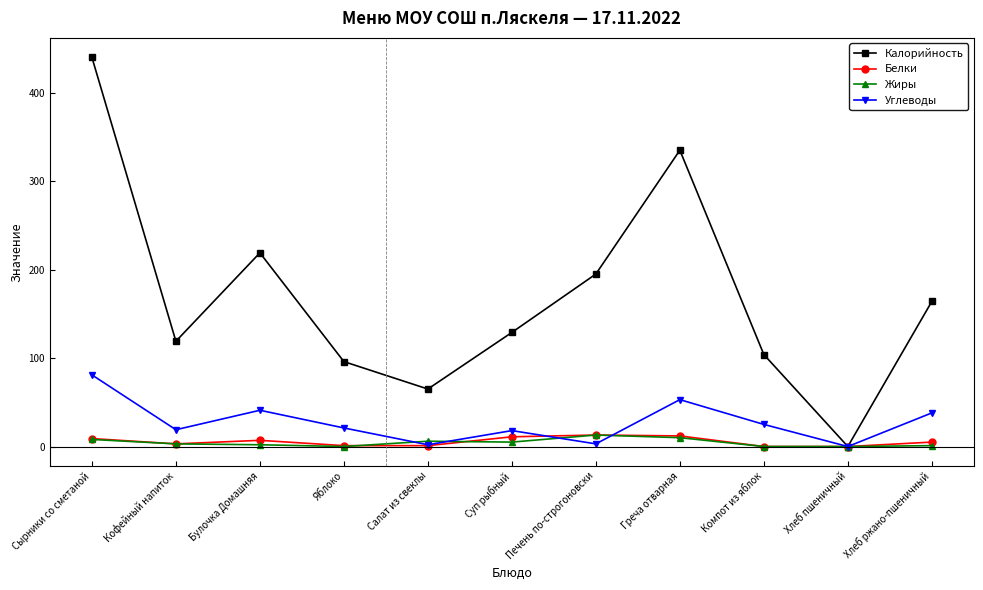

Where does the Жиры series first go above 3?

Сырники со сметаной